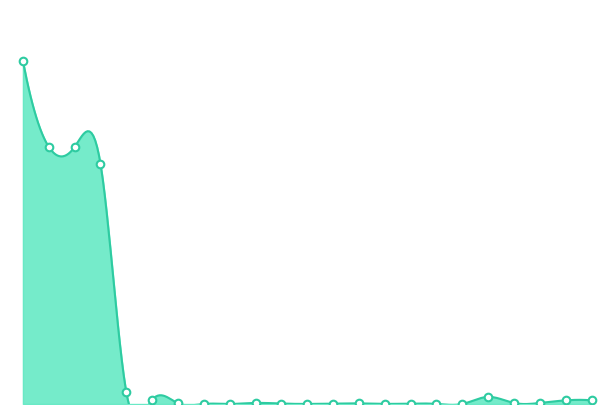

Approximately how many times larger is the value at 14031900 compared to 13000000?

3.4